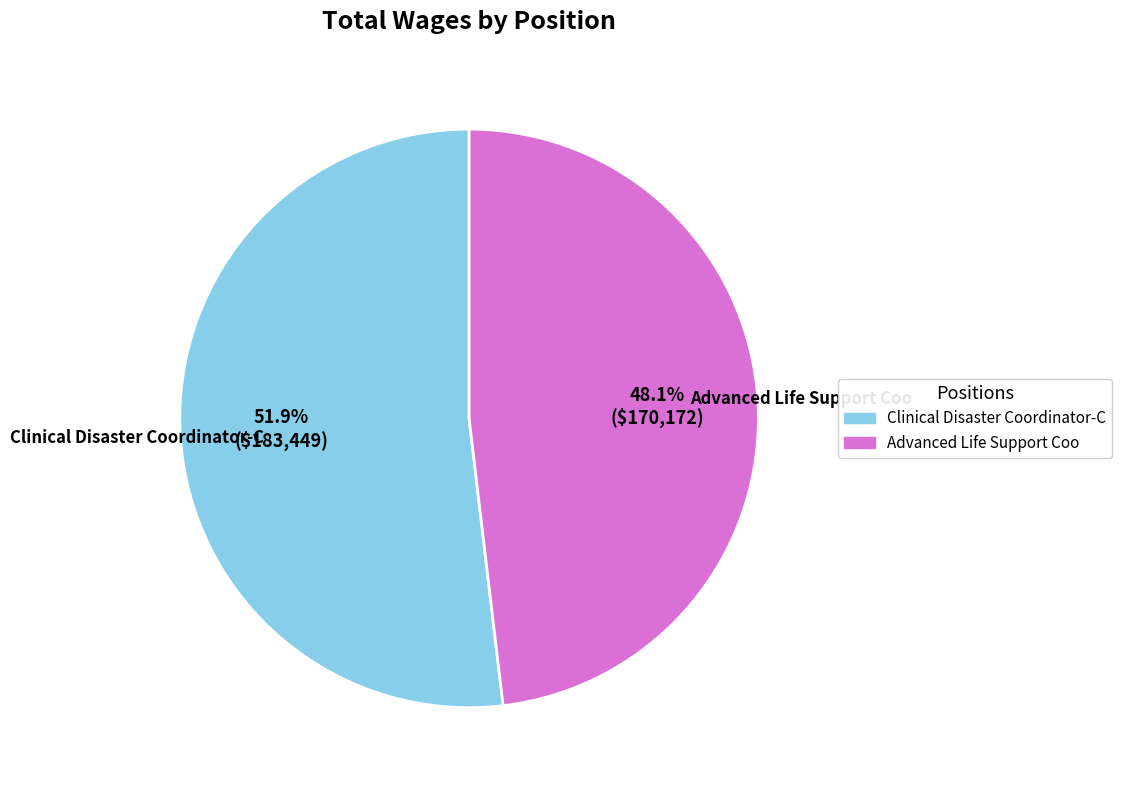

Between Advanced Life Support Coo and Clinical Disaster Coordinator-C, which is larger?

Clinical Disaster Coordinator-C